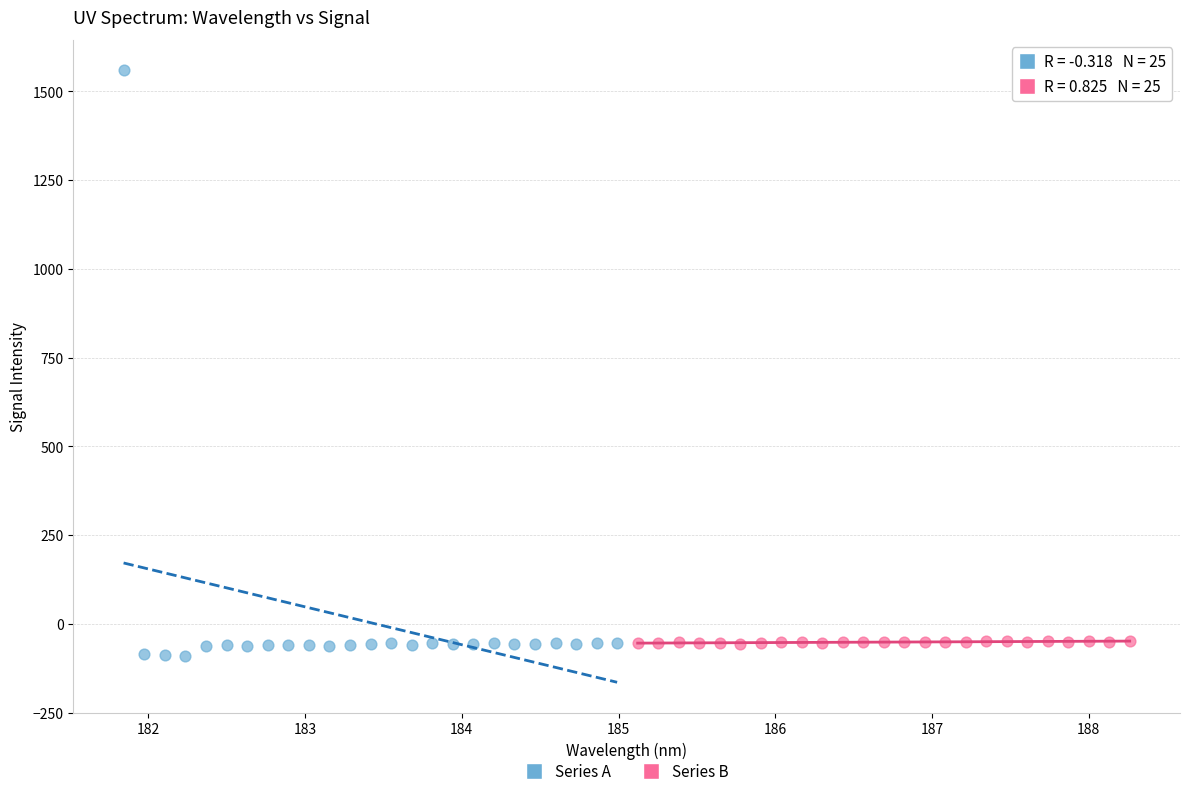

Which series has the widest spread of Y values?

Series A